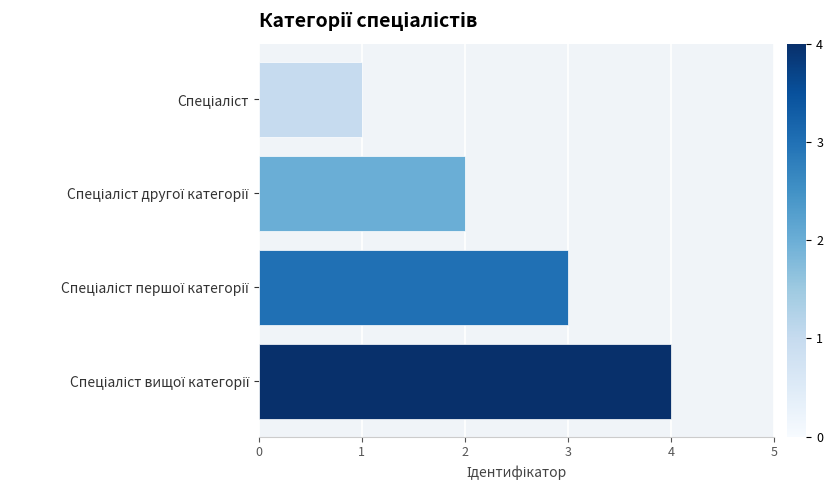

What is the sum of all values?

10